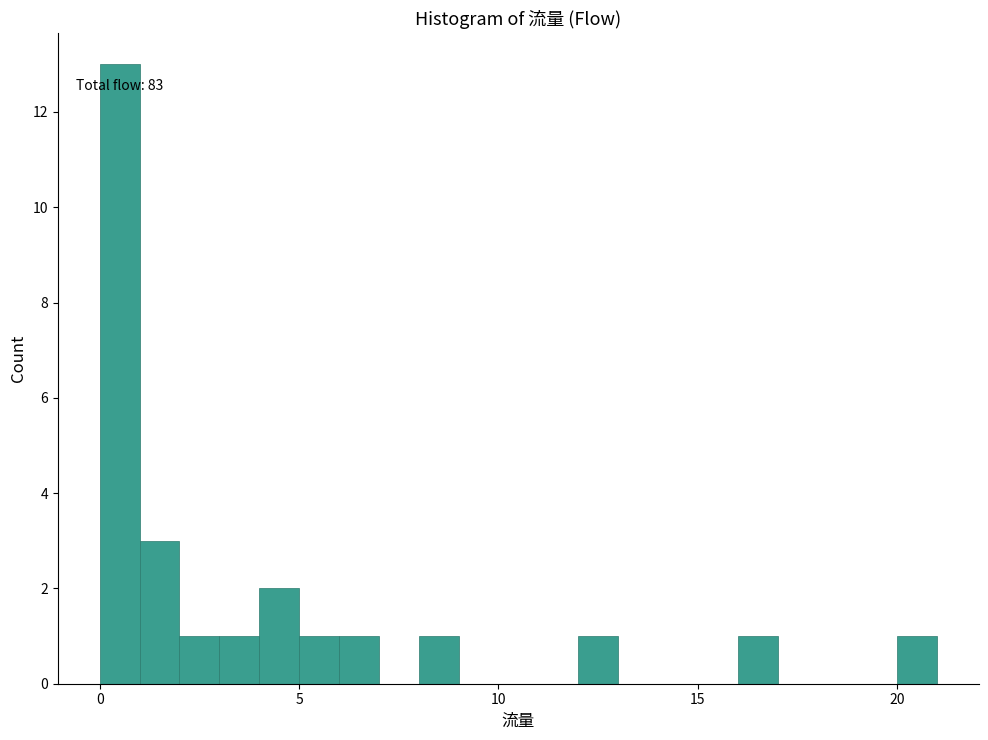

Around what value on the x-axis is the tallest bar? Give the approximate position of its centre, as read against the axis.

0.5